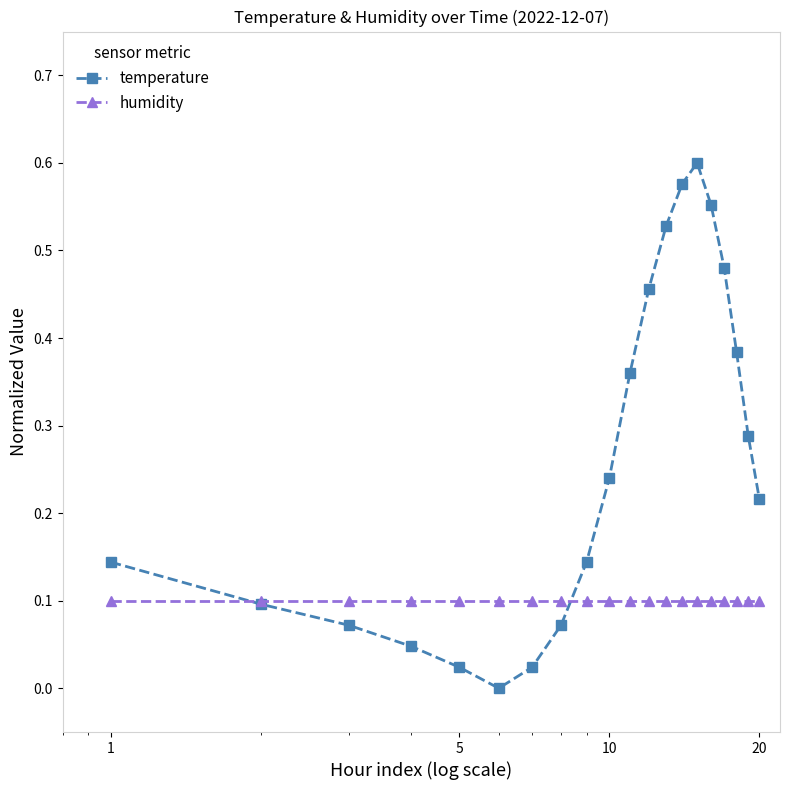

What is the sum of all humidity values?

2.0